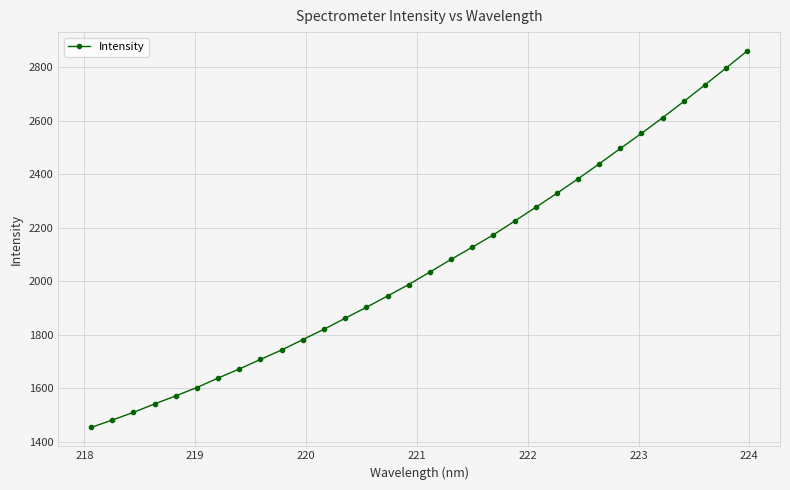

What is the value of the 16th point from the left?

1988.4